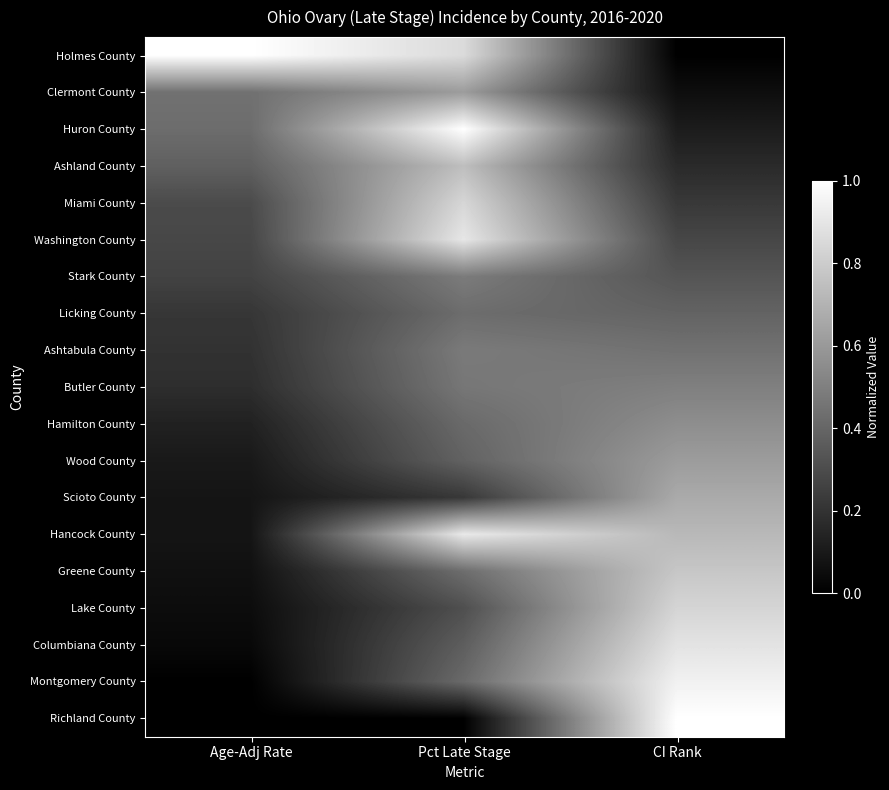

Rank the series at CI Rank from lowest to highest value.

Holmes County, Clermont County, Huron County, Ashland County, Miami County, Washington County, Stark County, Licking County, Ashtabula County, Butler County, Hamilton County, Wood County, Scioto County, Hancock County, Greene County, Lake County, Columbiana County, Montgomery County, Richland County